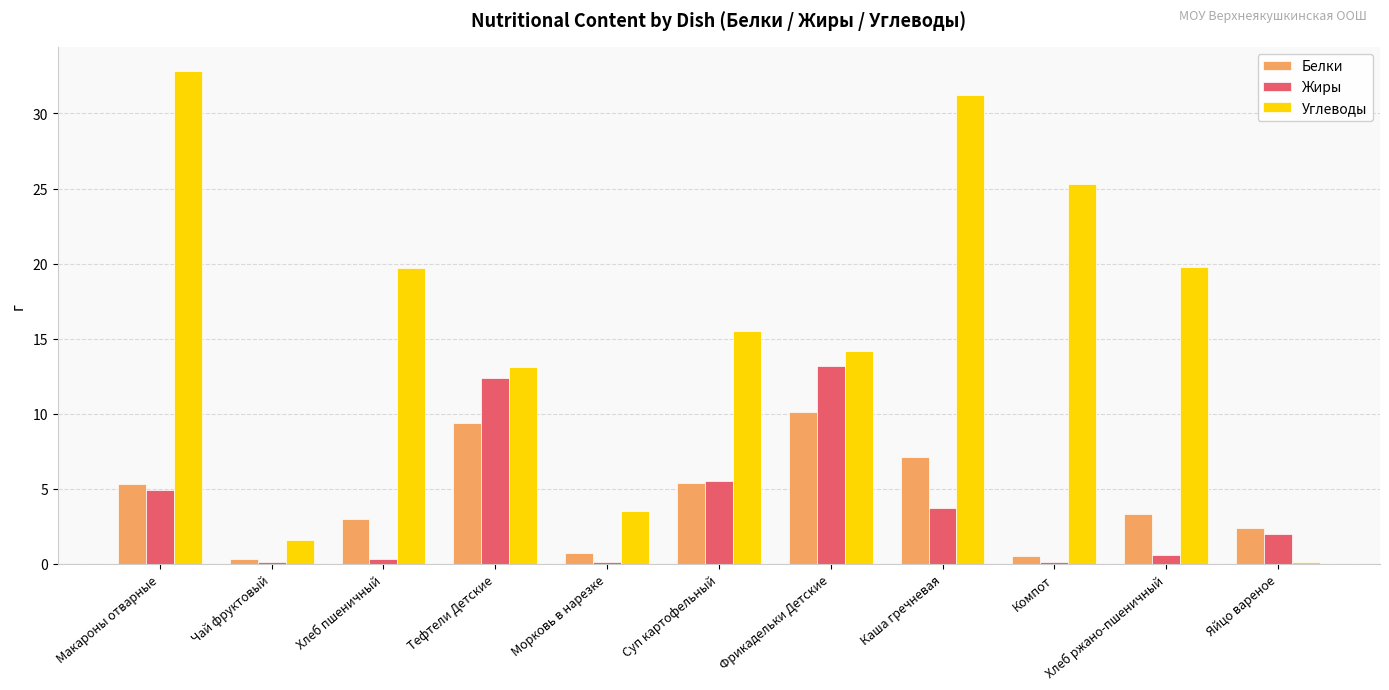

Is the value of Углеводы at Яйцо вареное greater than the value of Белки at Фрикадельки Детские?

No